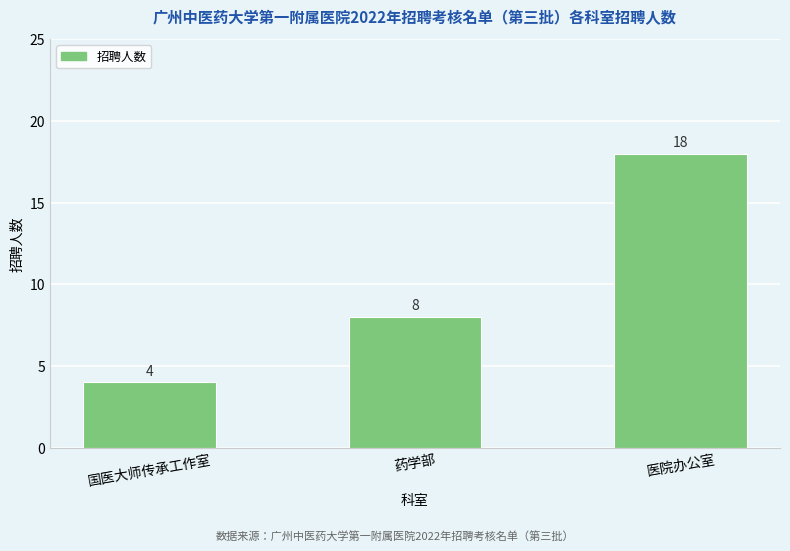

Is it true that the value at 医院办公室 is 25?

False